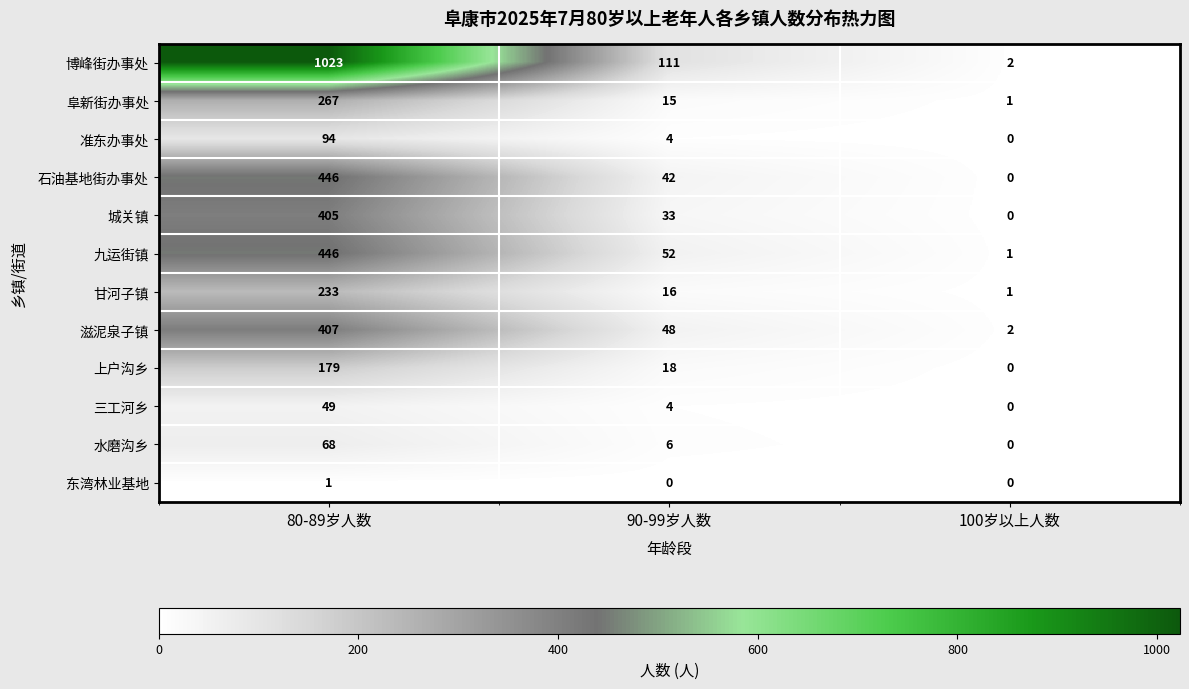

What is the difference between the highest and lowest values at 90-99岁人数?

111